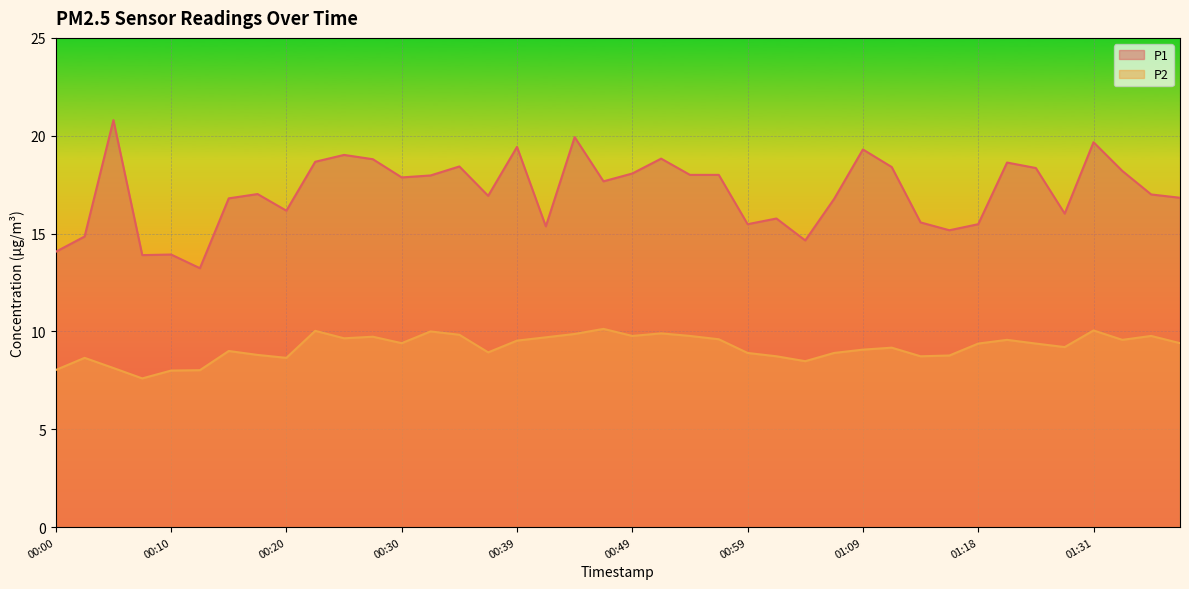

Which series has the widest spread of values?

P1